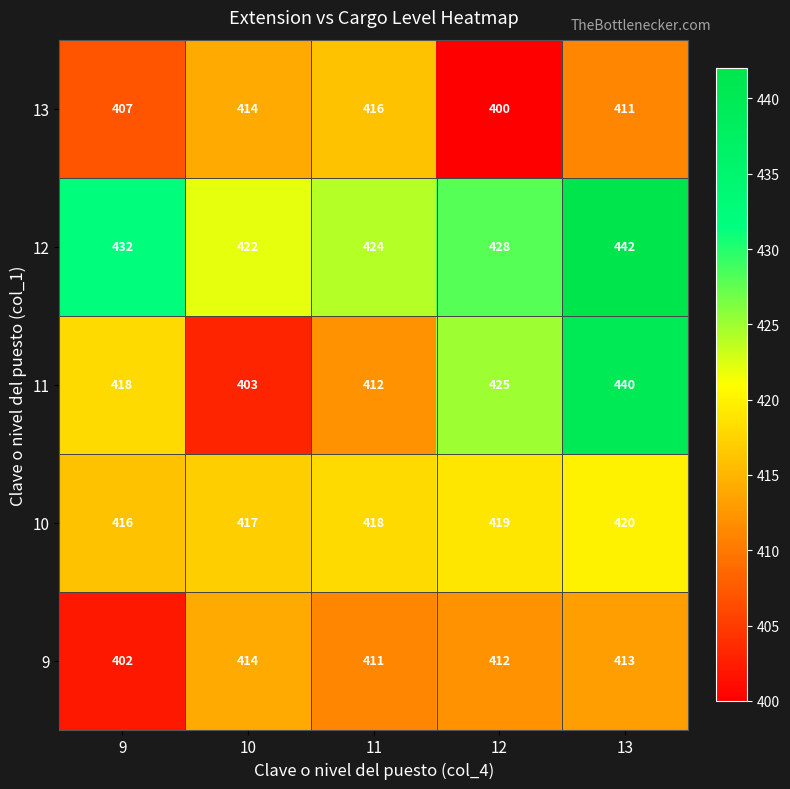

What is the difference between the maximum and minimum values in the 10 series?

4